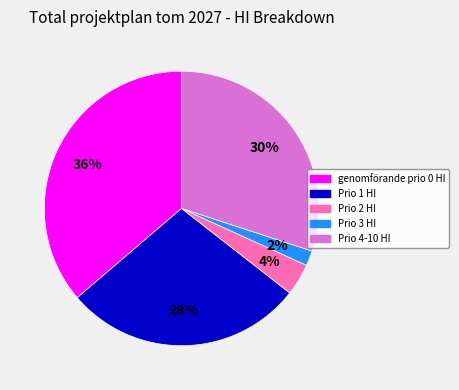

Rank the categories by value from highest to lowest.

genomförande prio 0 HI, Prio 4-10 HI, Prio 1 HI, Prio 2 HI, Prio 3 HI